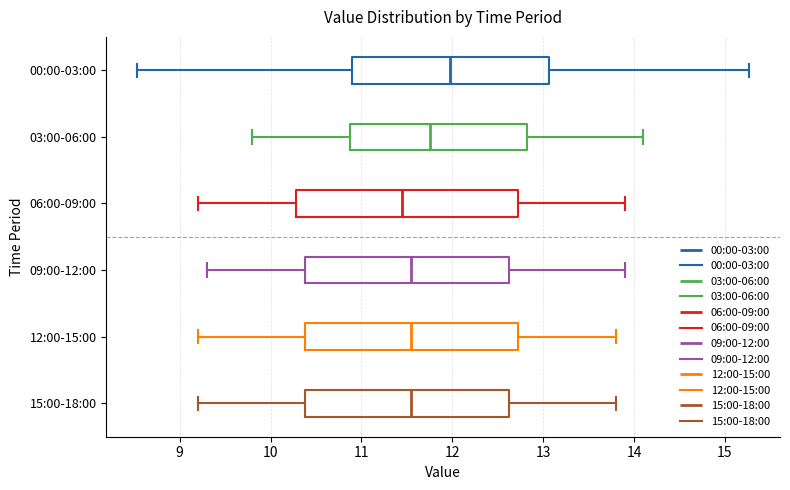

Reading bottom to top, read every box against the x-axis: the position of its median line, the range the box covers, and the ends of its whiskers. The values are not printed on the chart, so give them approximately, as read against the axis.

15:00-18:00: median 11.6, box 10.4 to 12.6, whiskers 9.2 to 13.8
12:00-15:00: median 11.6, box 10.4 to 12.7, whiskers 9.2 to 13.8
09:00-12:00: median 11.6, box 10.4 to 12.6, whiskers 9.3 to 13.9
06:00-09:00: median 11.5, box 10.3 to 12.7, whiskers 9.2 to 13.9
03:00-06:00: median 11.8, box 10.9 to 12.8, whiskers 9.8 to 14.1
00:00-03:00: median 12.0, box 10.9 to 13.1, whiskers 8.5 to 15.3